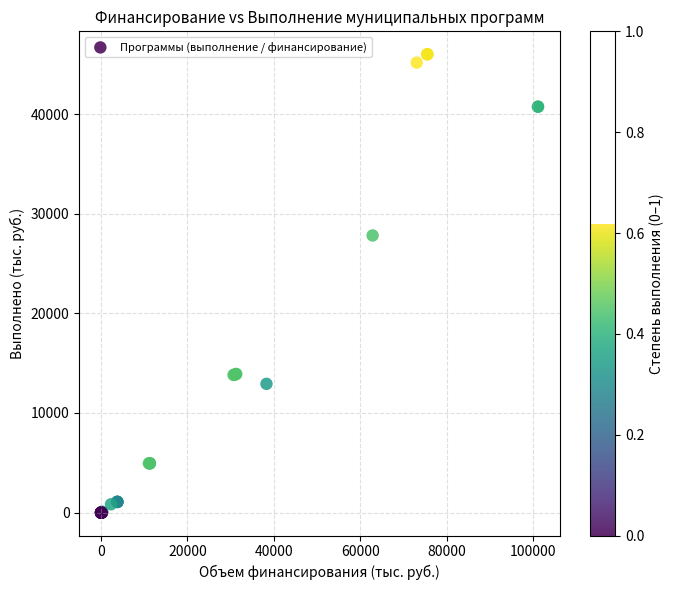

What Y value in the scatter plot is closest to 23005?

27821.5